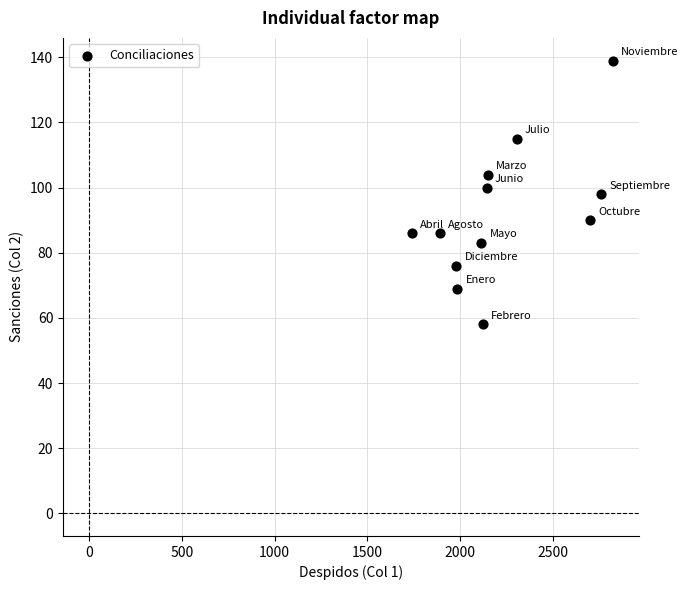

What is the average X value?

2227